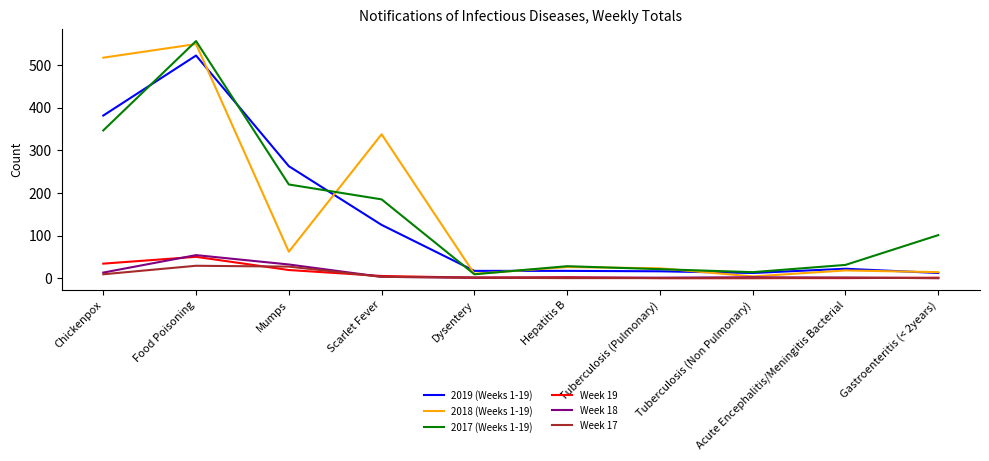

Is the value of 2018 (Weeks 1-19) at Chickenpox greater than the value of 2017 (Weeks 1-19) at Tuberculosis (Non Pulmonary)?

Yes